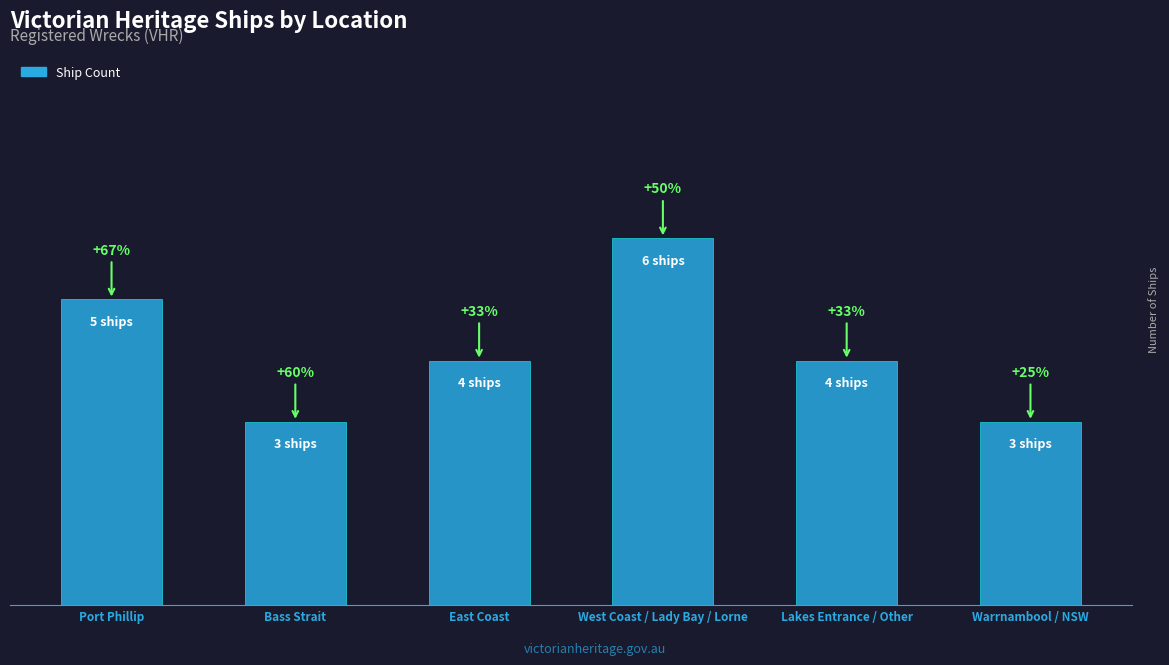

Does the chart contain any negative values?

No